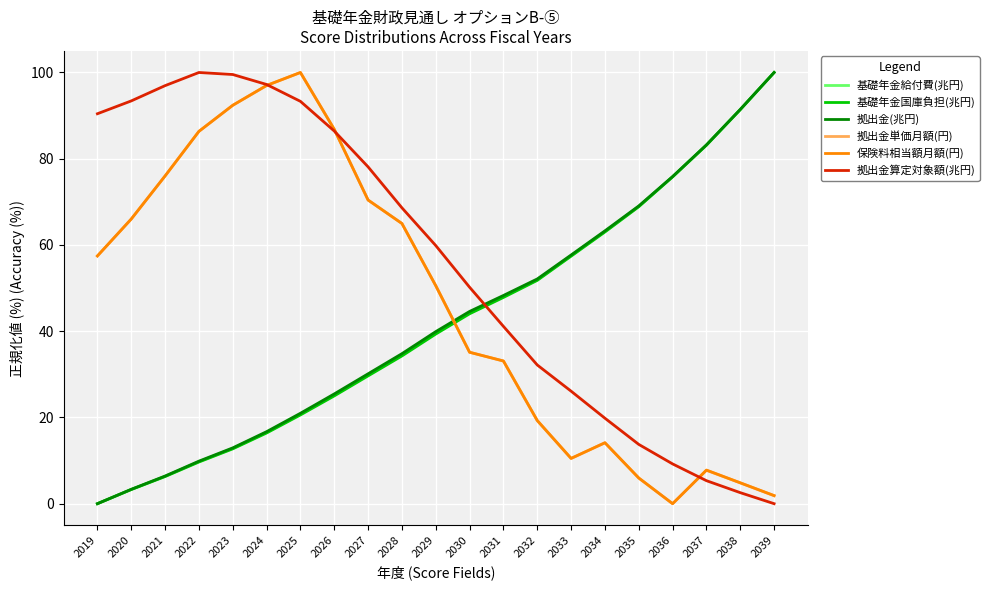

How many categories are shown in the chart?

21